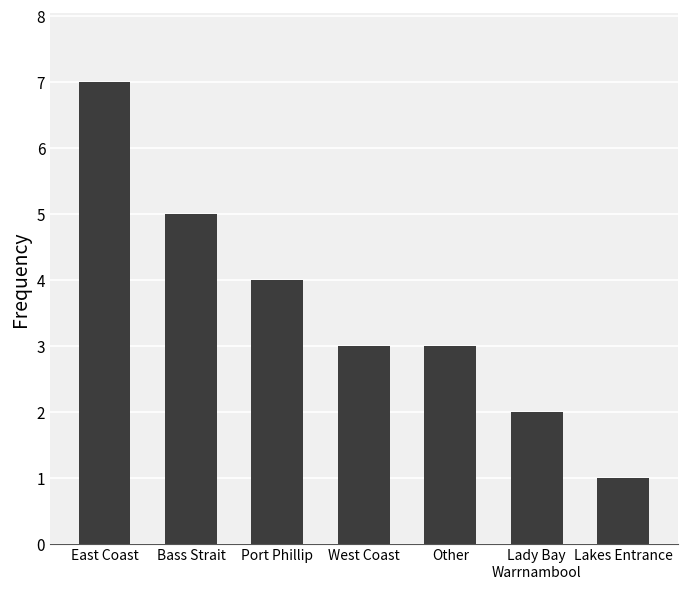

What is the minimum value shown in the chart?

1